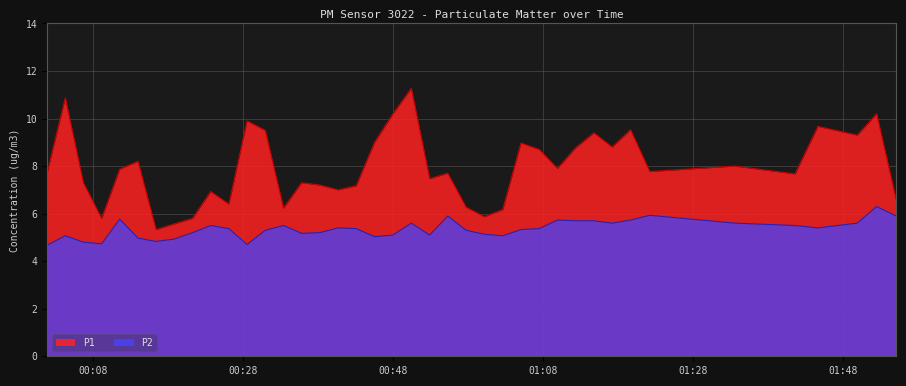

Rank the series by their maximum value, from highest to lowest.

P1, P2